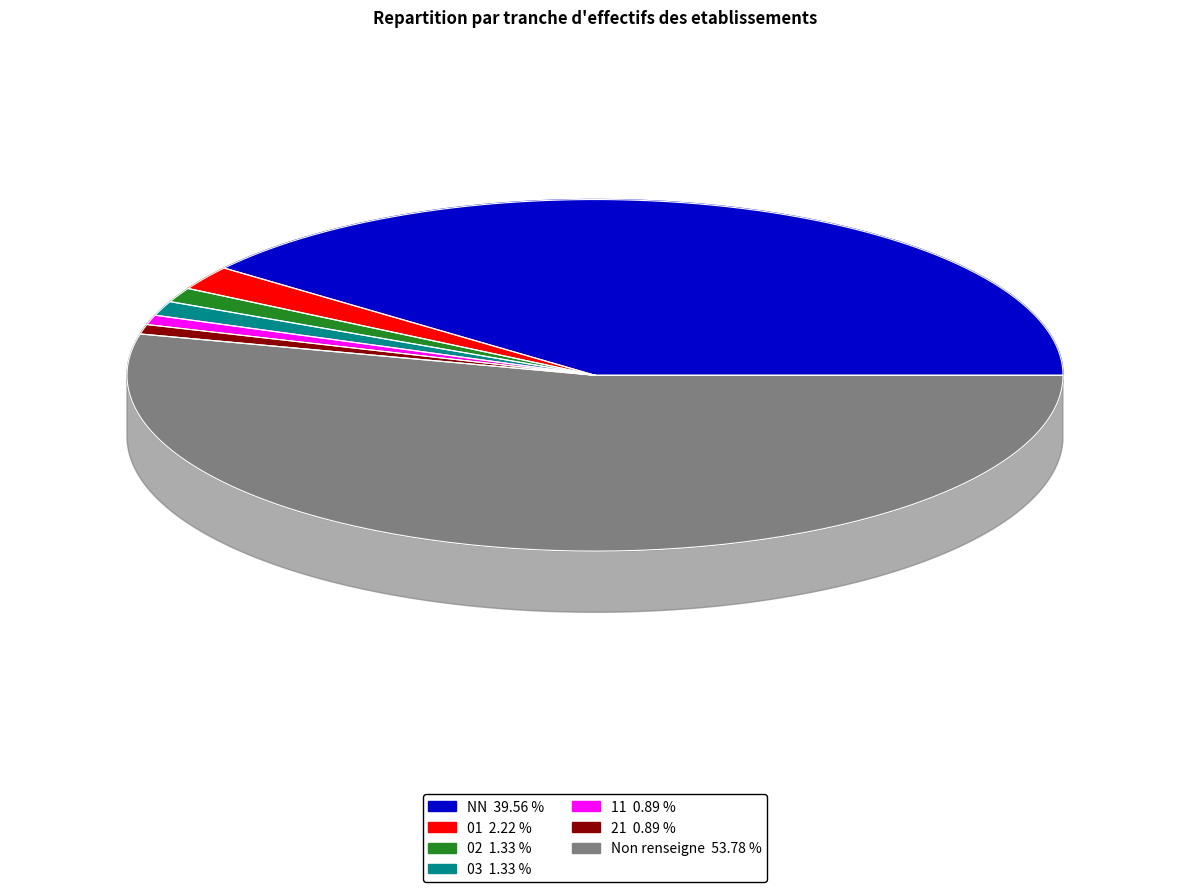

To the nearest percent, what percentage of the pie is 01?

2%